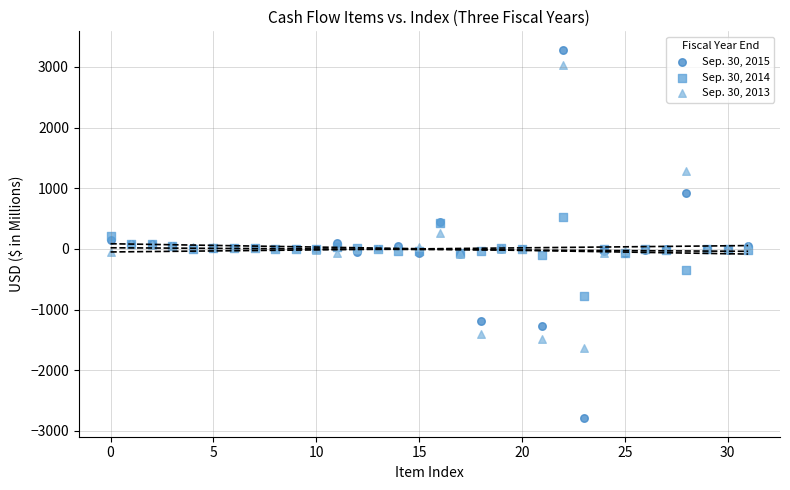

Which series contains the lowest Y value?

Sep. 30, 2015